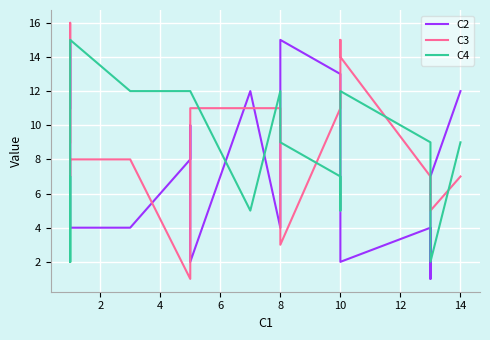

Which series has the largest total across all categories?

C3